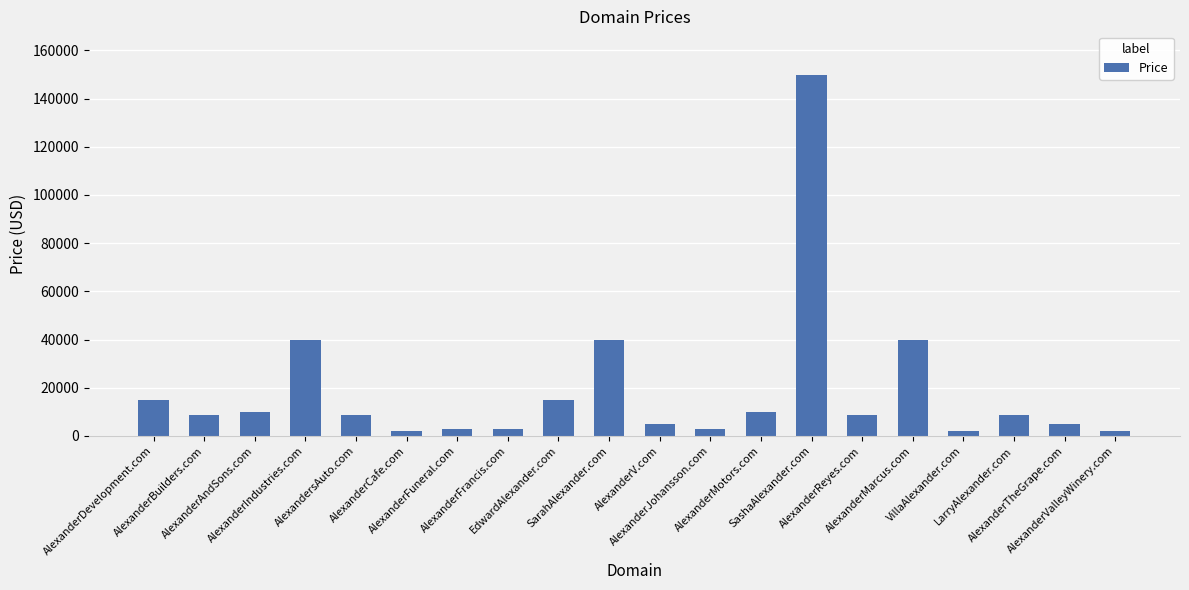

Reading left to right, transcribe all the data shown in this chart.

AlexanderDevelopment.com=14888	AlexanderBuilders.com=8888	AlexanderAndSons.com=9888	AlexanderIndustries.com=39888	AlexandersAuto.com=8888	AlexanderCafe.com=1888	AlexanderFuneral.com=2888	AlexanderFrancis.com=2888	EdwardAlexander.com=14888	SarahAlexander.com=39888	AlexanderV.com=4888	AlexanderJohansson.com=2888	AlexanderMotors.com=9888	SashaAlexander.com=149888	AlexanderReyes.com=8888	AlexanderMarcus.com=39888	VillaAlexander.com=1888	LarryAlexander.com=8888	AlexanderTheGrape.com=4888	AlexanderValleyWinery.com=1888